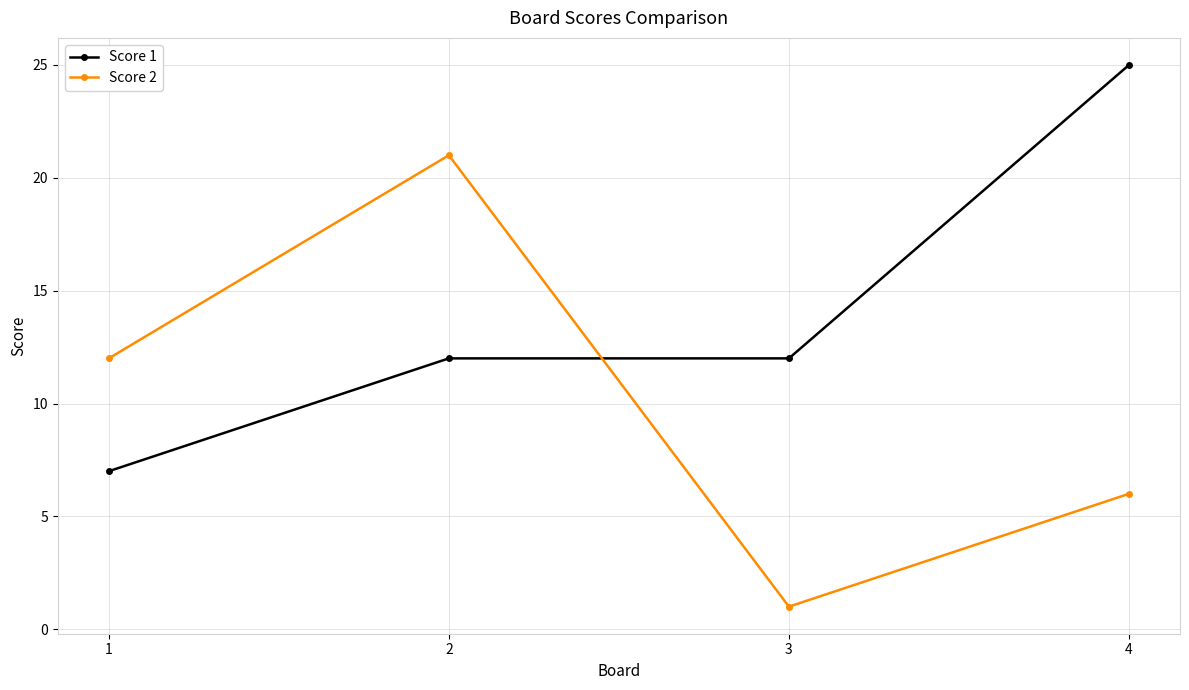

List the series in order of their peak value, lowest first.

Score 2, Score 1